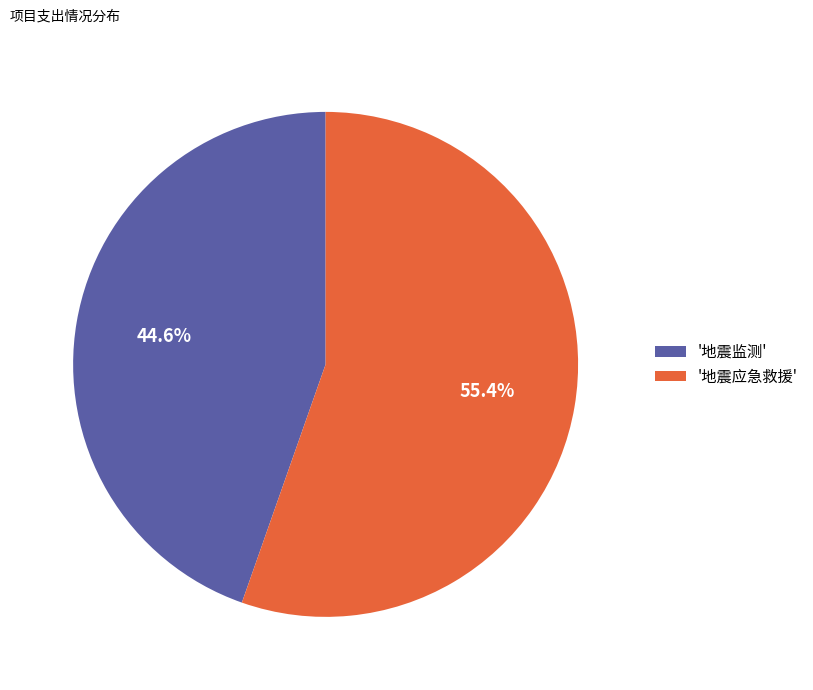

What percentage is NOT represented by '地震监测'?

55.4%